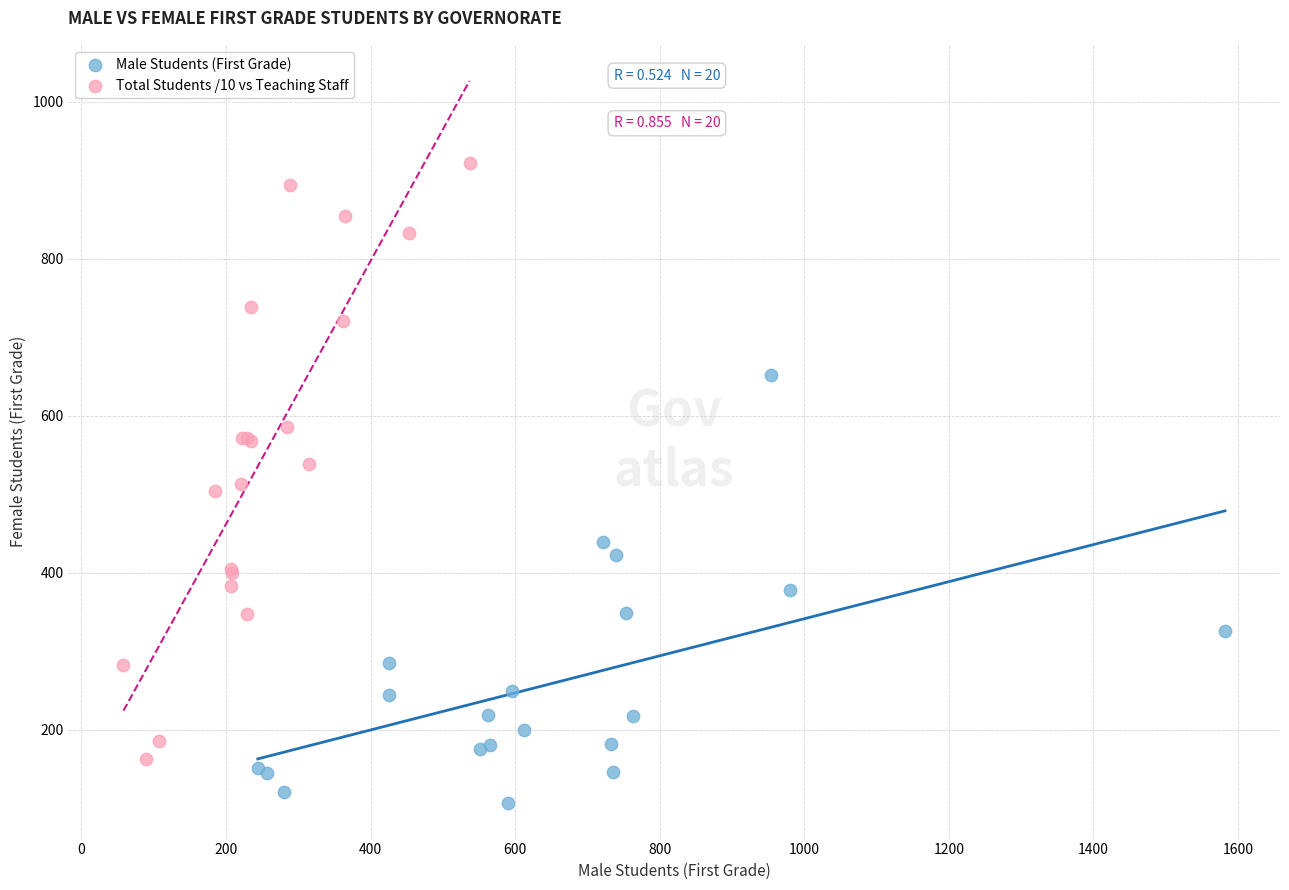

Which series contains the lowest Y value?

Male Students (First Grade)